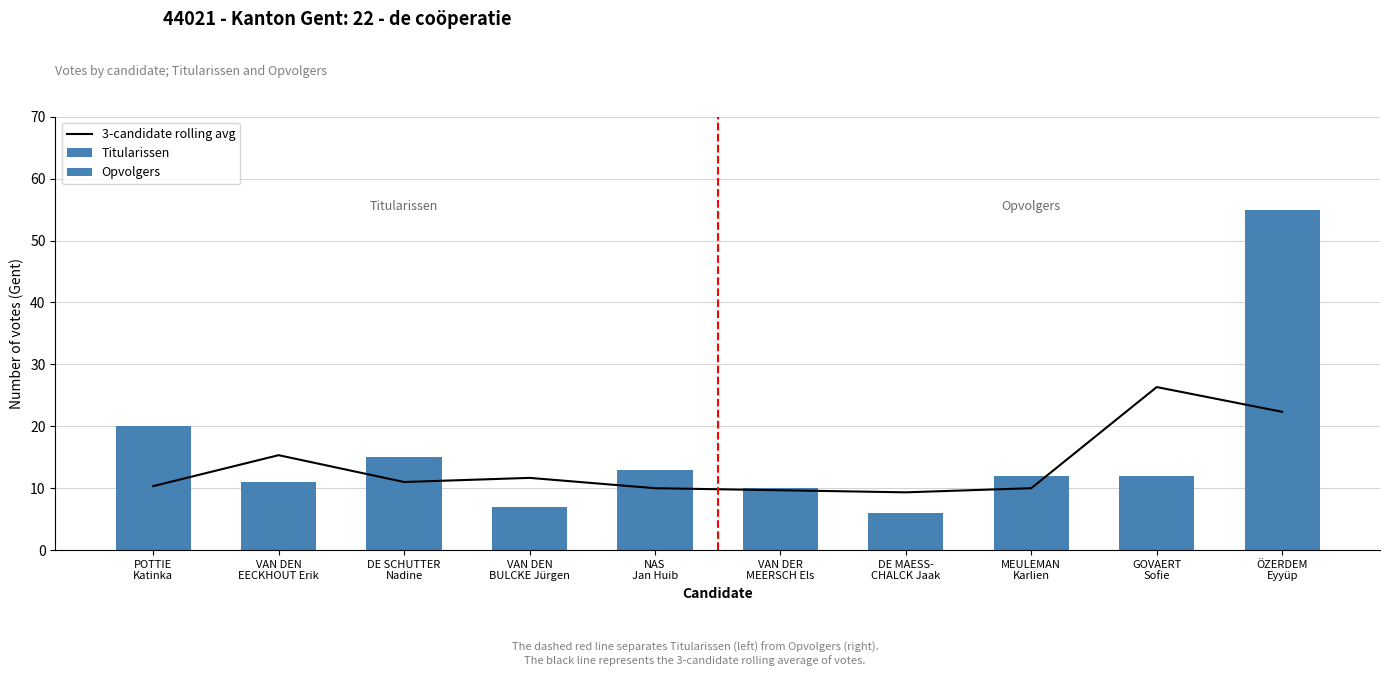

Reading left to right, what are all the values shown in this chart?

Titularissen: 20	11	15	7	13
Opvolgers: 10	6	12	12	55